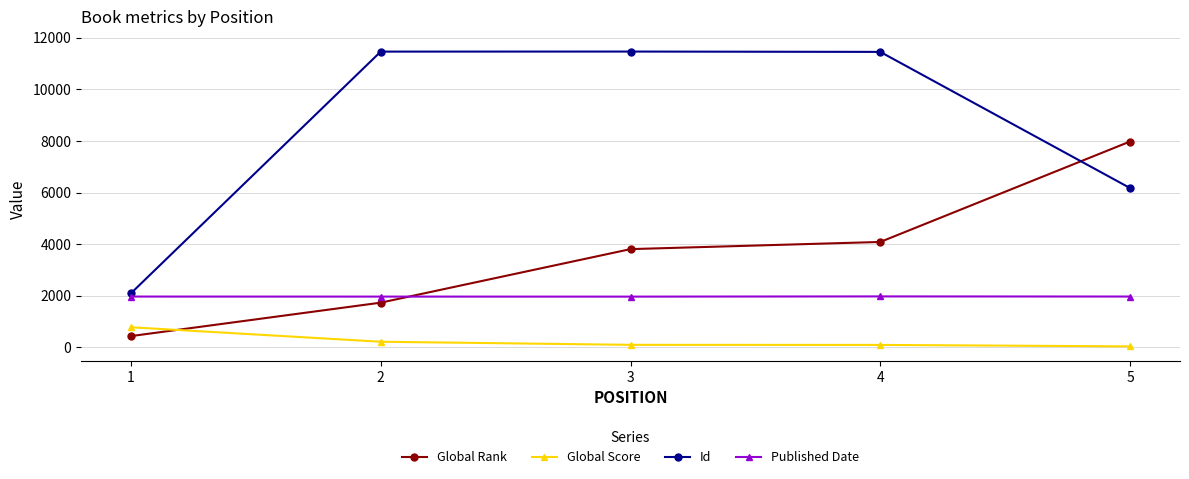

How many distinct data groups are displayed?

4